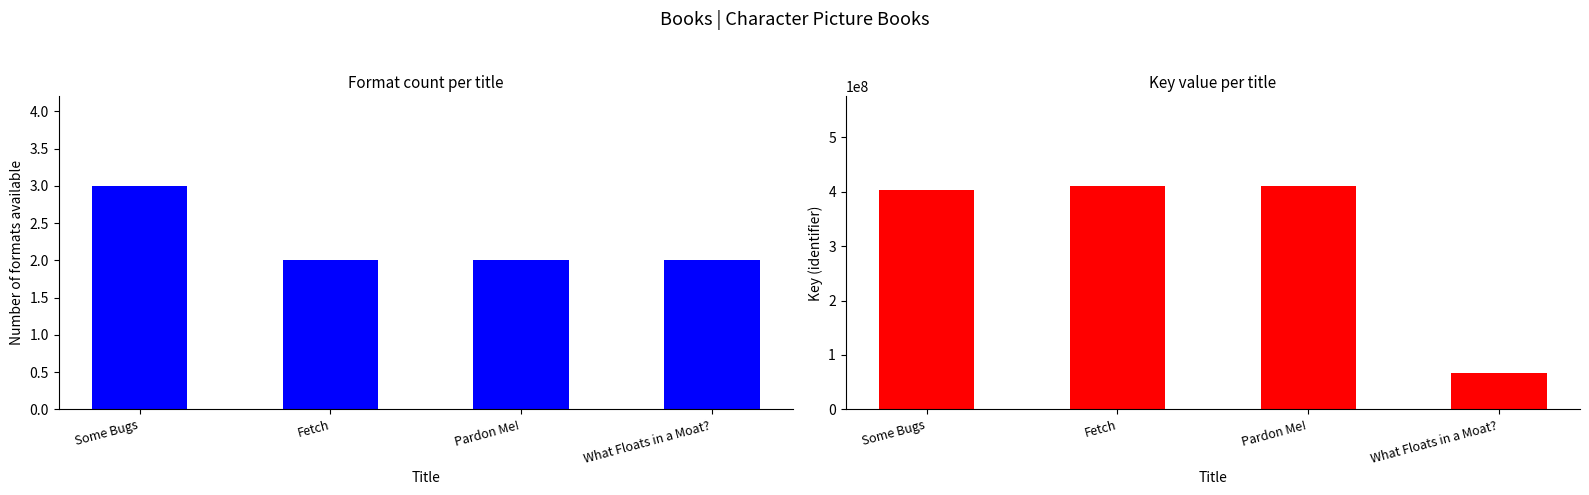

Reading left to right, transcribe all the data shown in this chart.

Format Count: 3	2	2	2
Key: 403412661	410473732	410635698	66593775